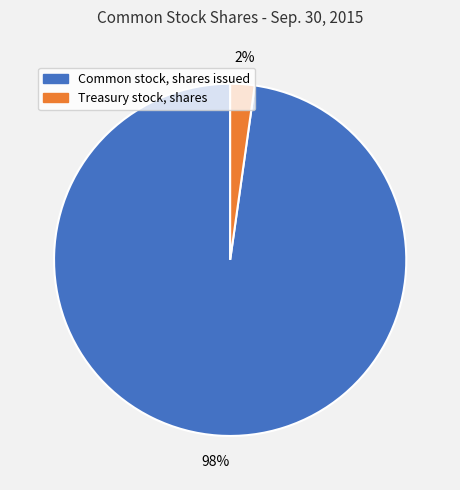

To the nearest percent, what is the average slice percentage?

50%